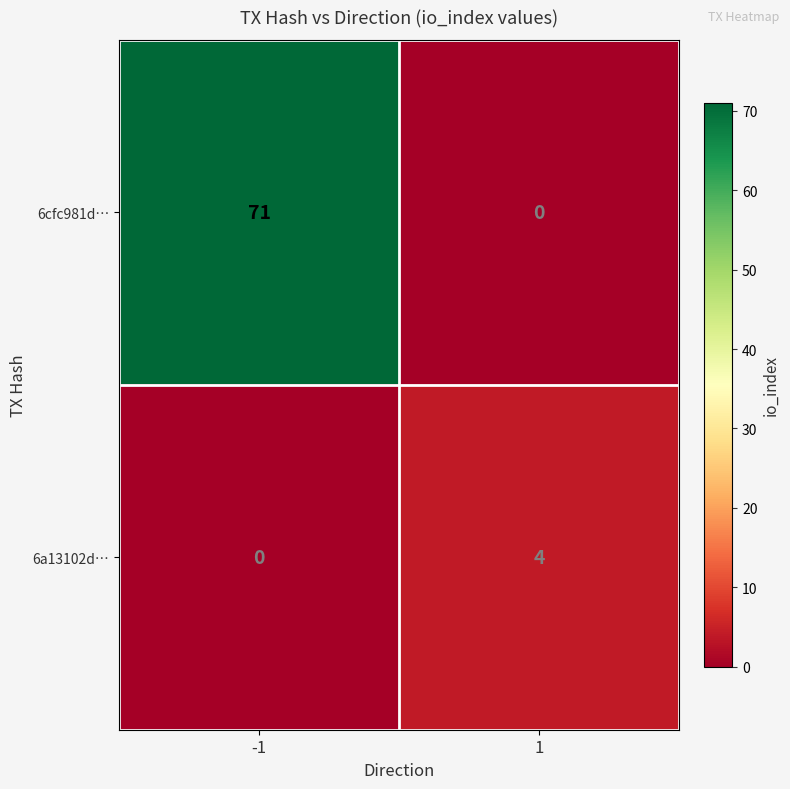

How many categories are shown in the chart?

2